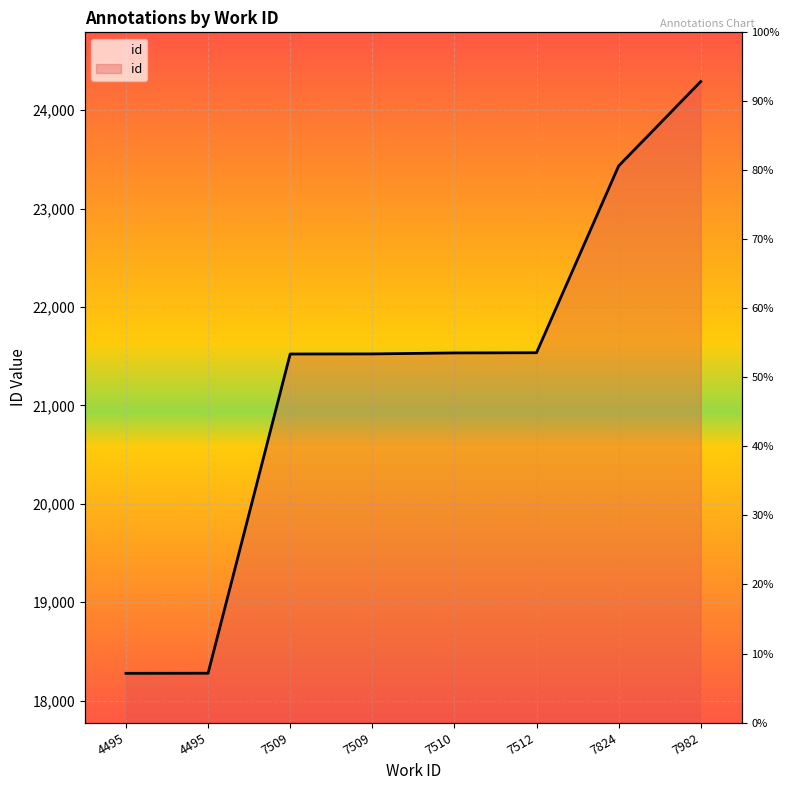

Is it true that the value at 7509 is 21523?

True